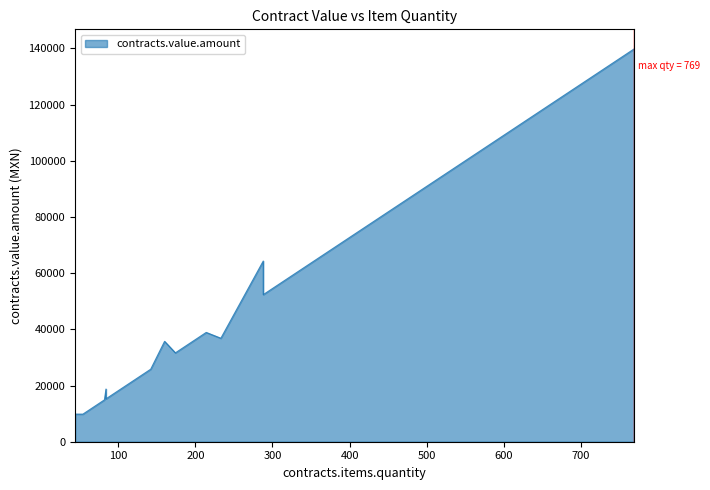

How many values are below 25816?

20